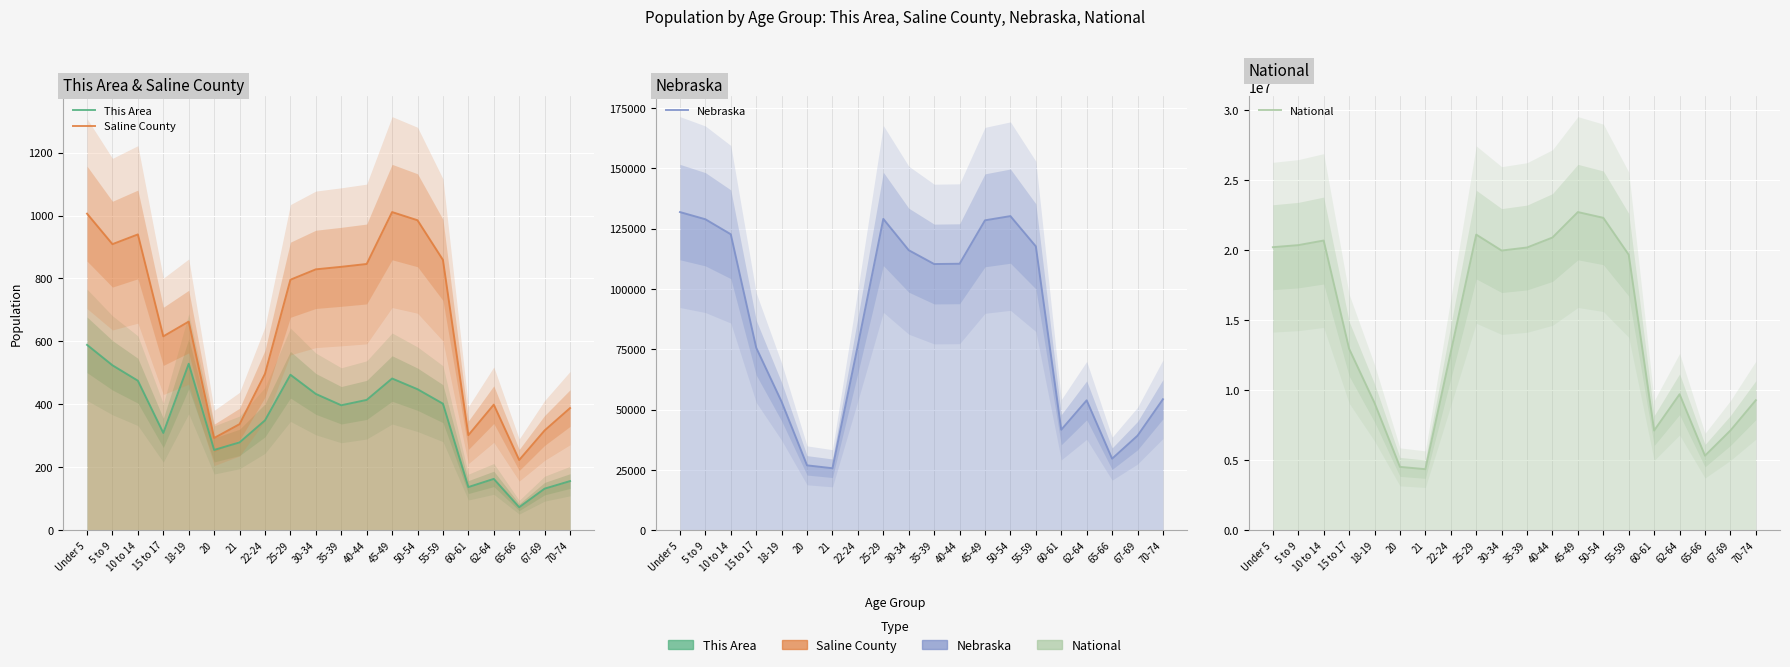

Is the value of Saline County at 10 to 14 greater than the value of Nebraska at 5 to 9?

No